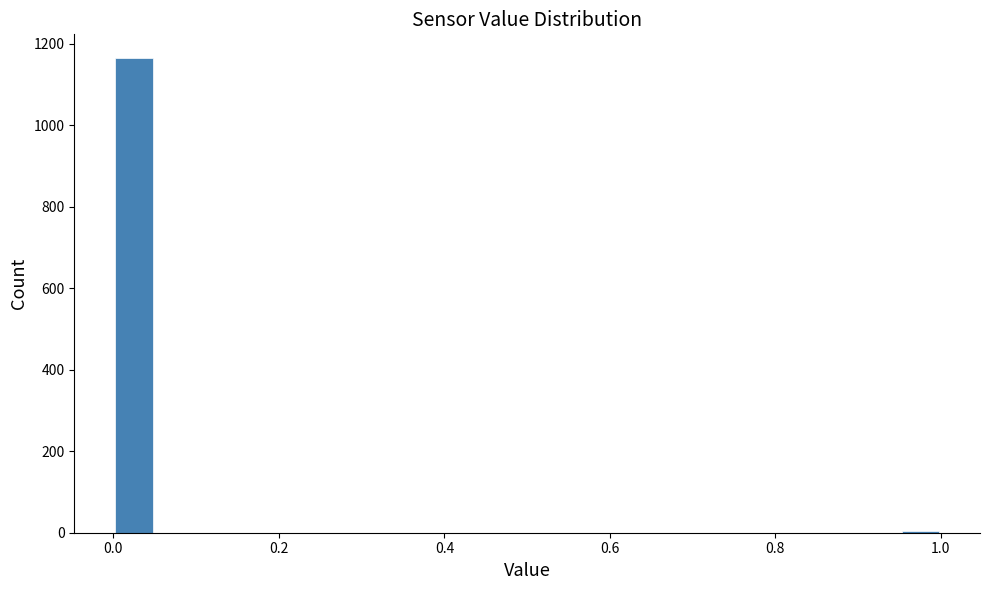

Around what value on the x-axis is the tallest bar? Give the approximate position of its centre, as read against the axis.

0.02